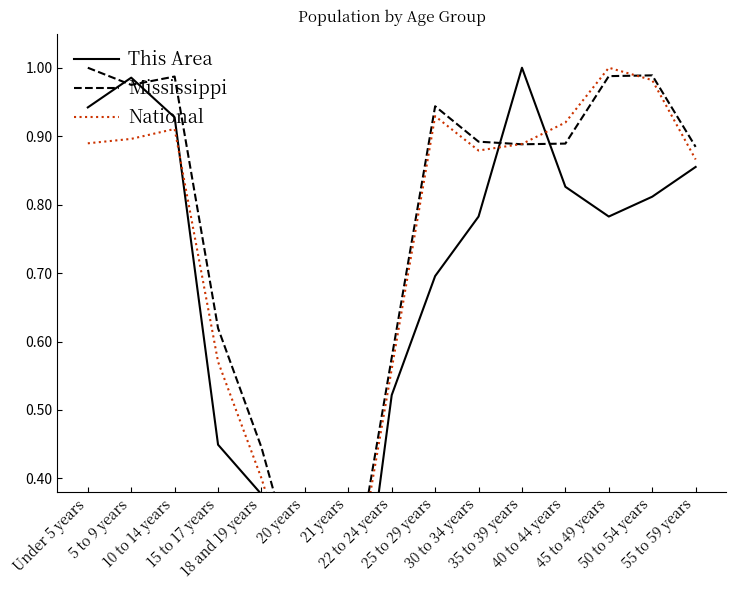

Is the value of Mississippi at 50 to 54 years greater than the value of This Area at 35 to 39 years?

No